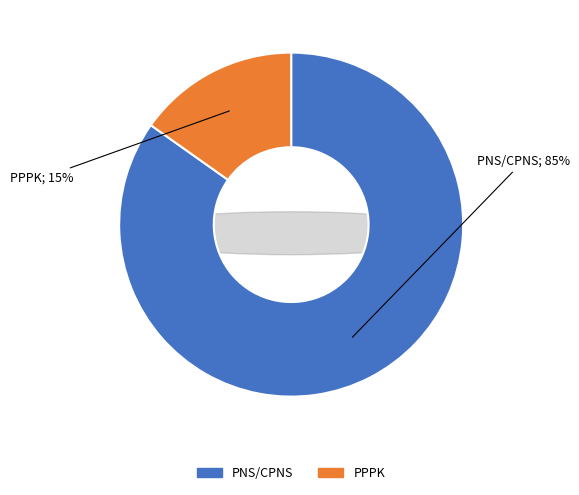

To the nearest percent, what is the difference between the largest and smallest slice percentages?

70%